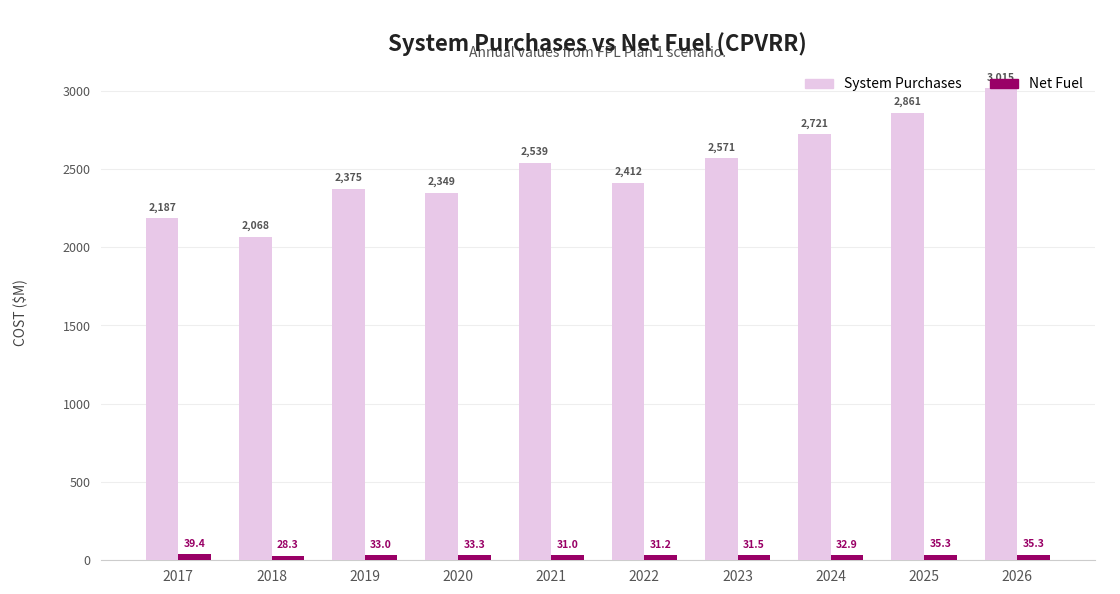

Rank the series by their average value, from highest to lowest.

System Purchases, Net Fuel